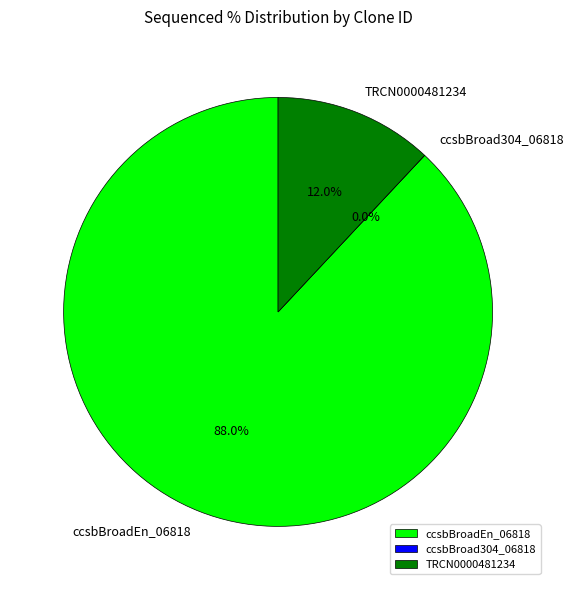

The ccsbBroadEn_06818 slice represents 99% of the pie. True or false?

False